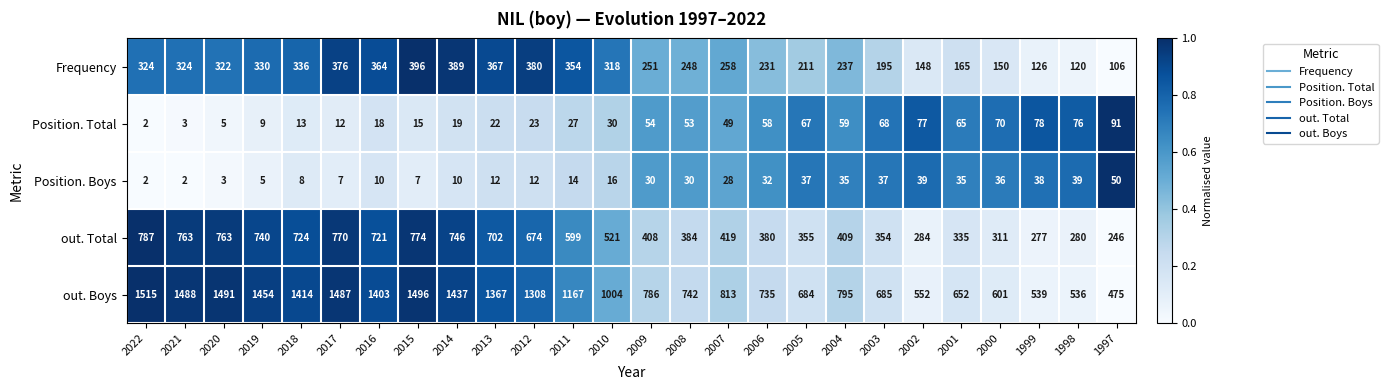

Between 2015 and 2009, which series saw the biggest shift?

out. Boys